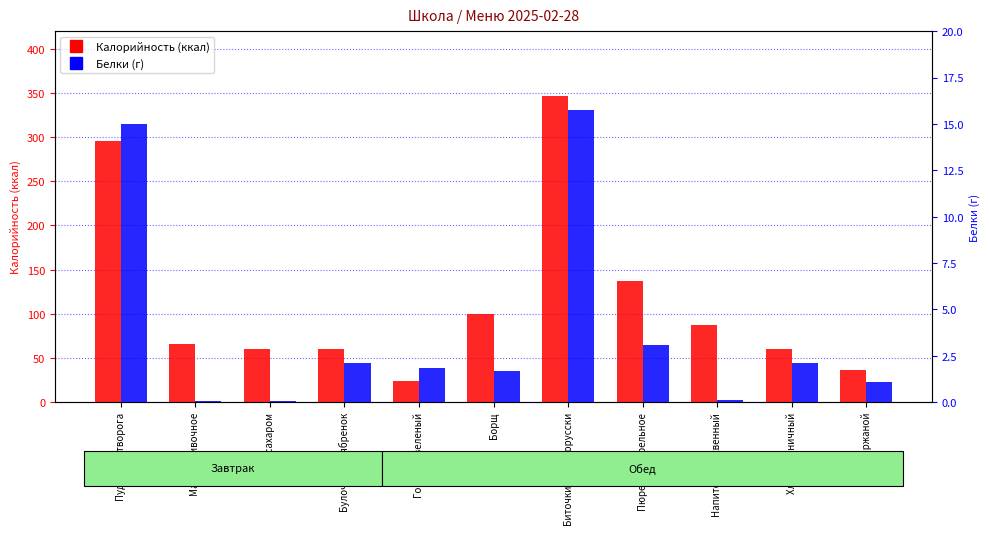

Reading left to right, what are all the values shown in this chart?

Калорийность: 296.0	66.0	60.0	60.0	24.0	99.2	346.0	137.2	87.3	60.0	36.0
Белки: 15.0	0.1	0.1	2.1	1.9	1.7	15.7	3.1	0.1	2.1	1.1